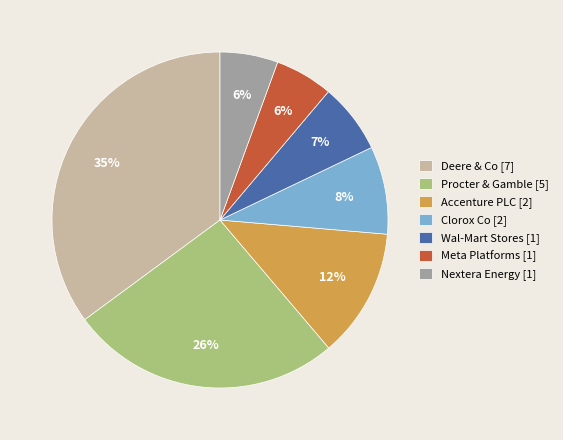

What is the largest slice in the pie chart?

Deere & Co